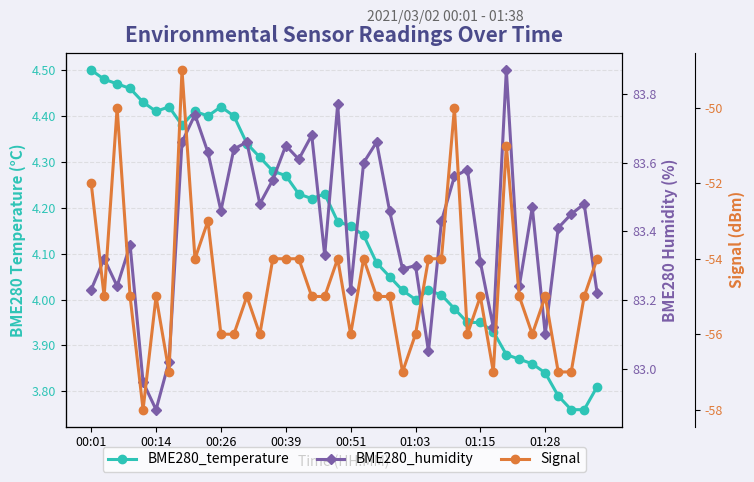

Which series has the widest spread of values?

Signal